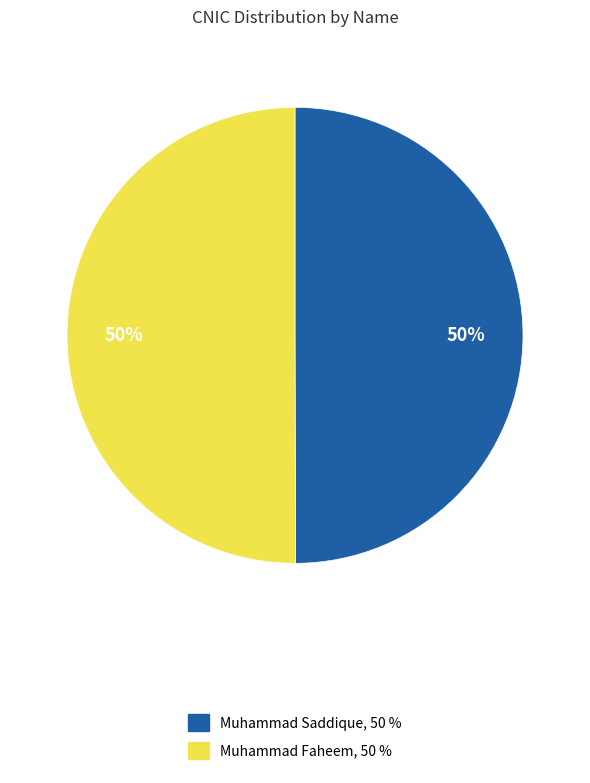

To the nearest percent, what is the average slice percentage?

50%